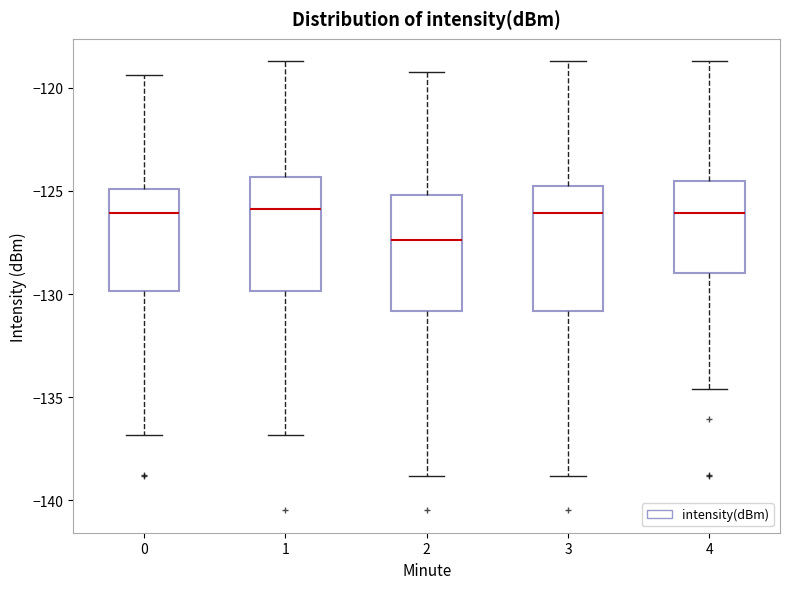

Which box's median line is the lowest?

2